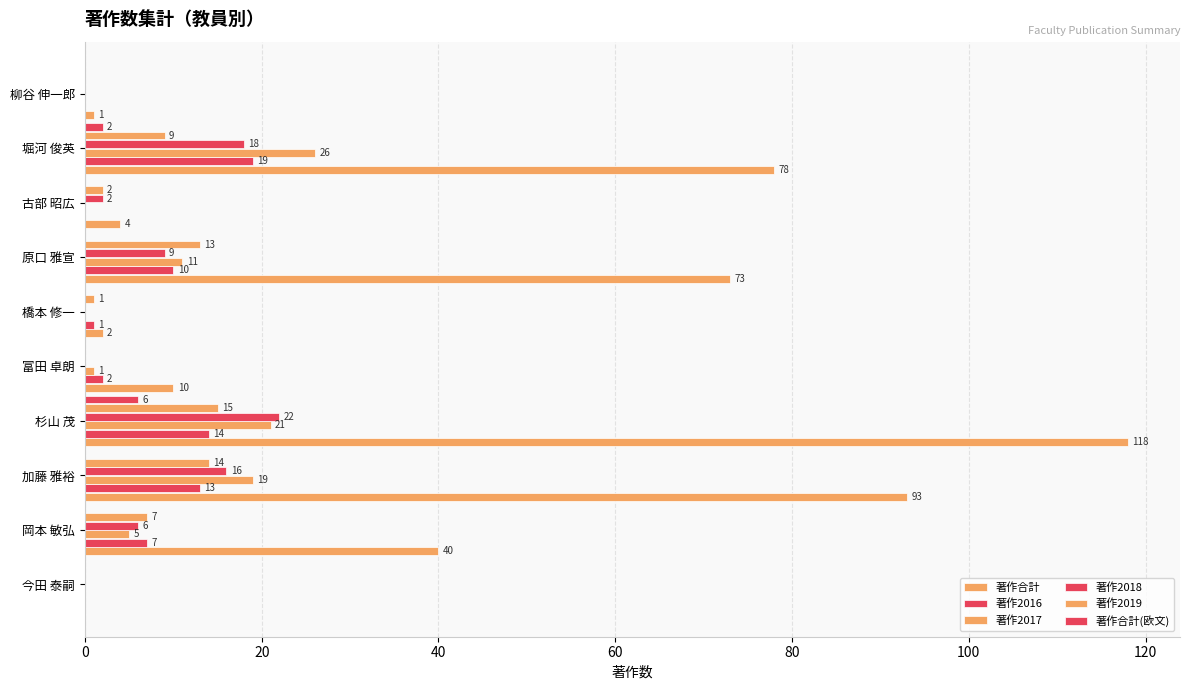

How many series are shown in this chart?

6